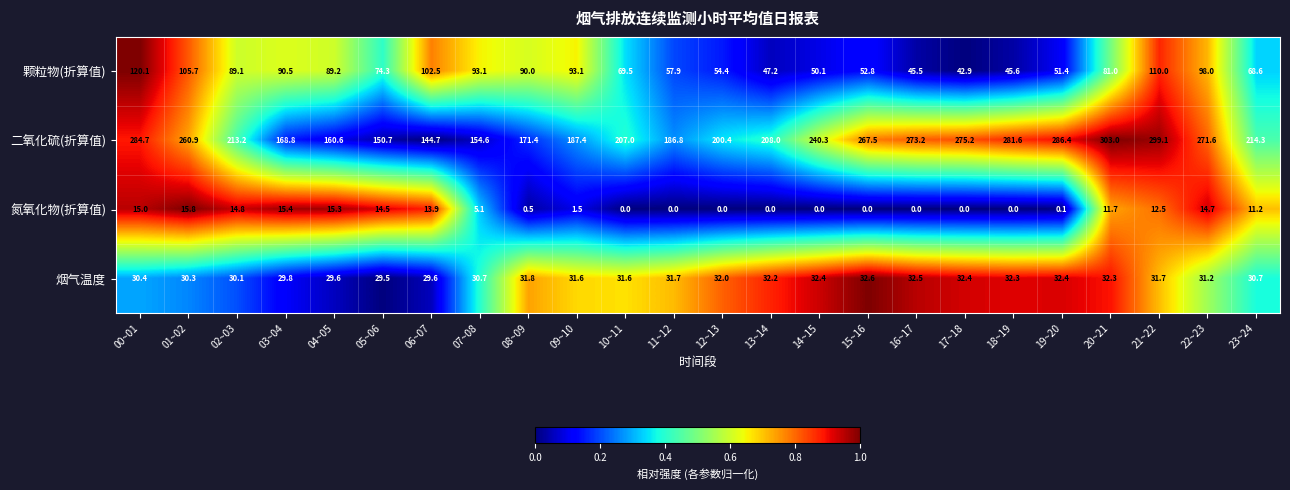

How many values in the 颗粒物(折算值) series are below 81?

12